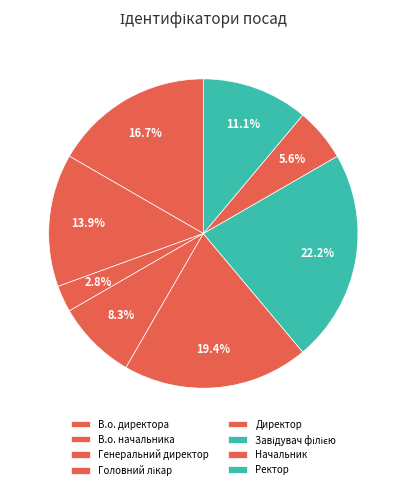

How many segments does this pie chart have?

8